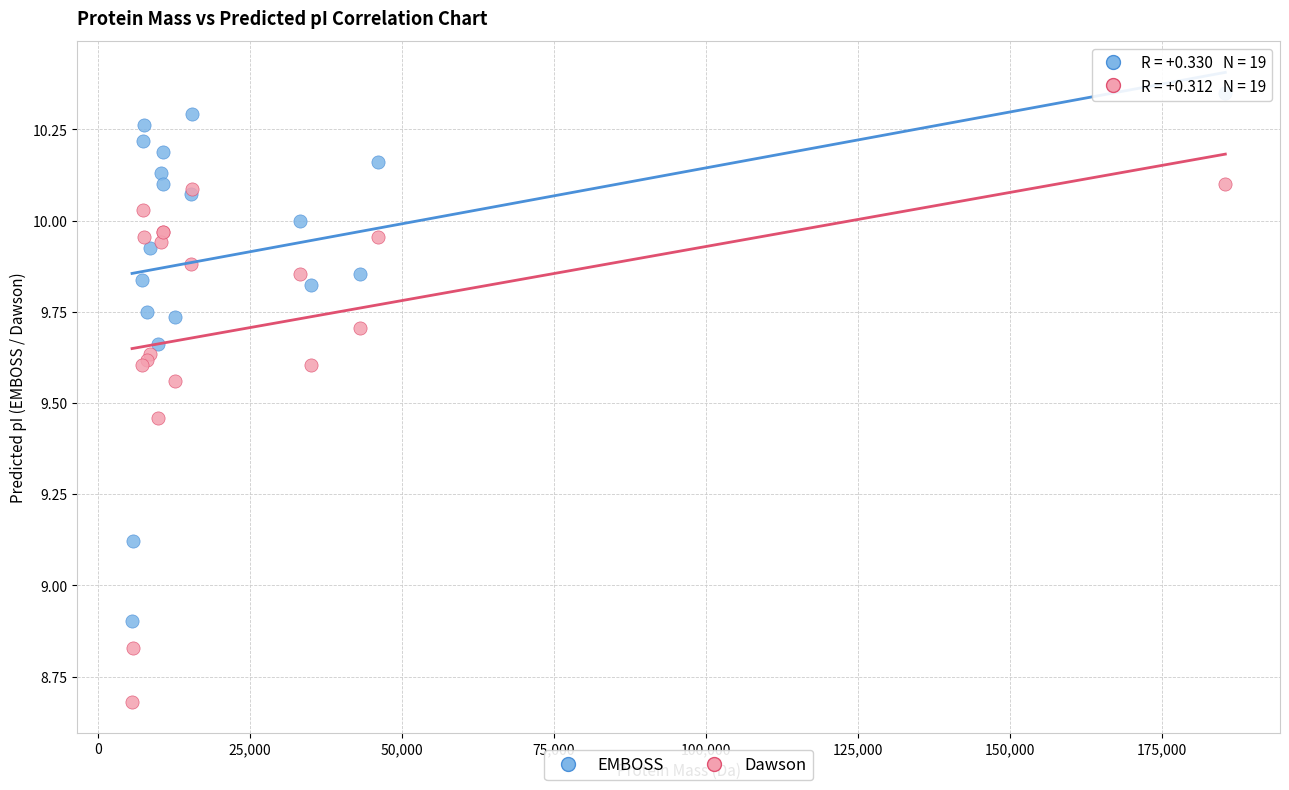

In the EMBOSS series, what Y value is closest to 9?

8.9